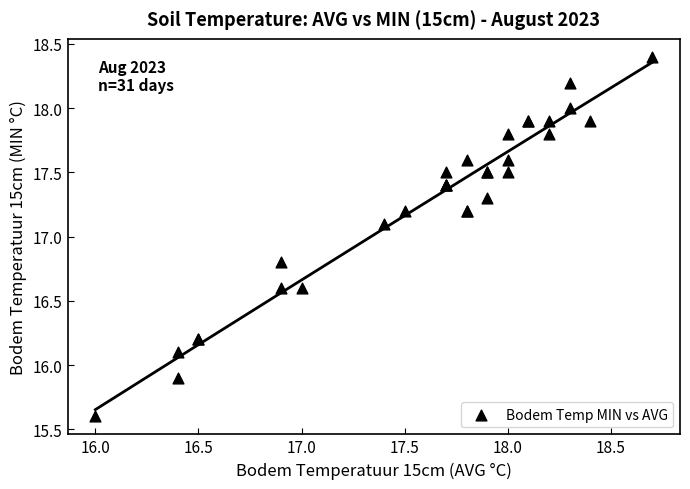

What Y value in the scatter plot is closest to 17?

17.1